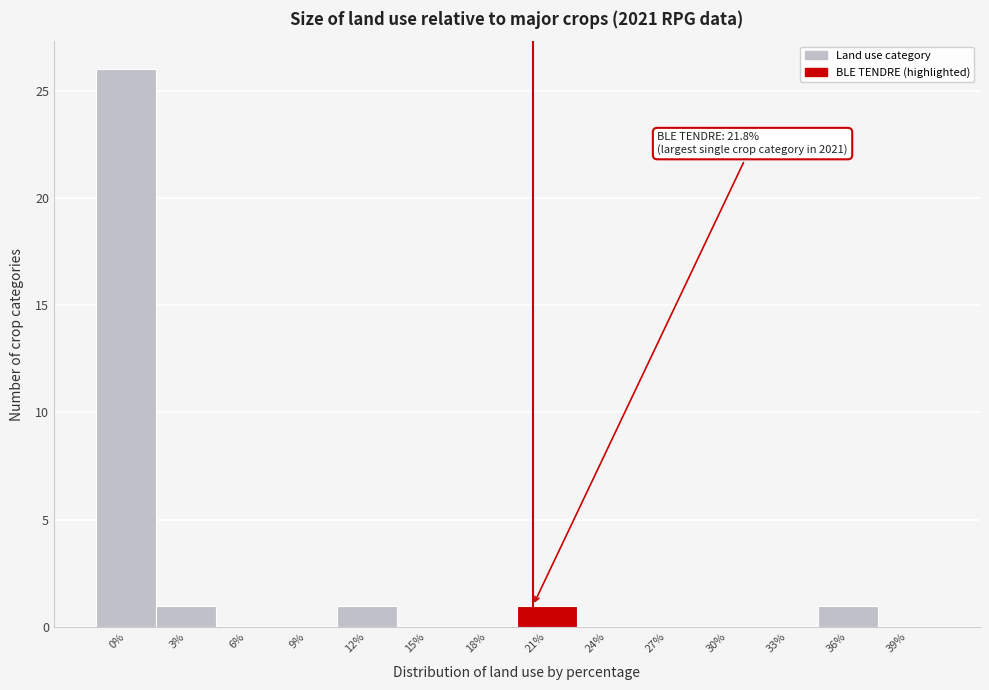

Reading right to left, extract all data points from this chart.

39%=0	36%=1	33%=0	30%=0	27%=0	24%=0	21%=1	18%=0	15%=0	12%=1	9%=0	6%=0	3%=1	0%=26